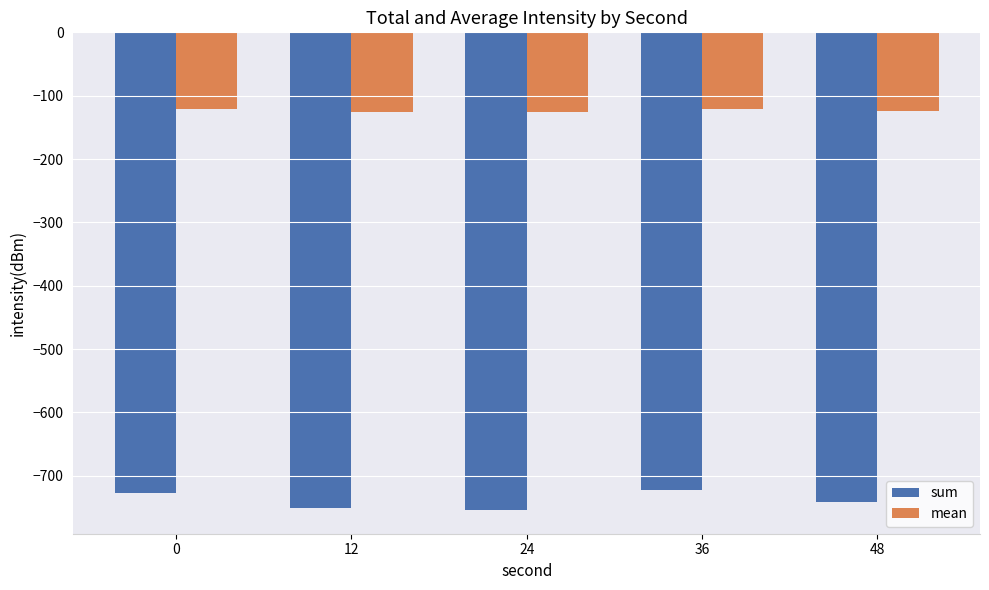

What is the approximate value of sum at 12?

-750.6